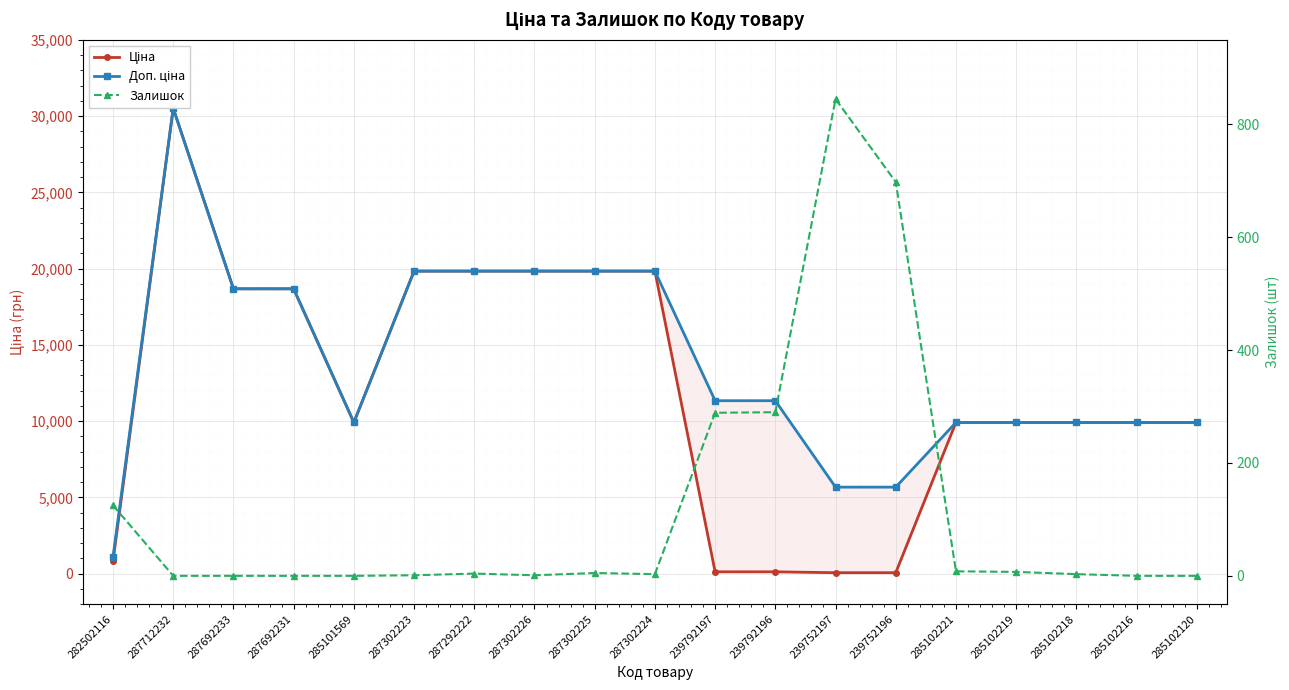

At how many categories does at least one series exceed 30487?

1